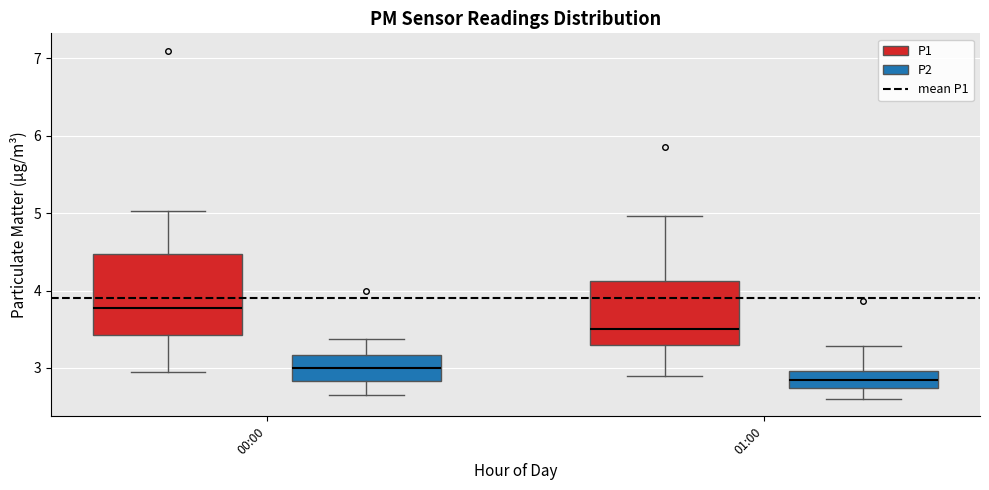

Reading left to right, transcribe this box plot: for each box, give where its median line is, the range the box spans, and where its two whiskers end, as read against the y-axis. The values are not printed on the chart, so give them approximately, as read against the axis.

00:00 (P1): median 3.8, box 3.4 to 4.5, whiskers 3.0 to 5.0
00:00 (P2): median 3.0, box 2.8 to 3.2, whiskers 2.7 to 3.4
01:00 (P1): median 3.5, box 3.3 to 4.1, whiskers 2.9 to 5.0
01:00 (P2): median 2.9, box 2.7 to 3.0, whiskers 2.6 to 3.3